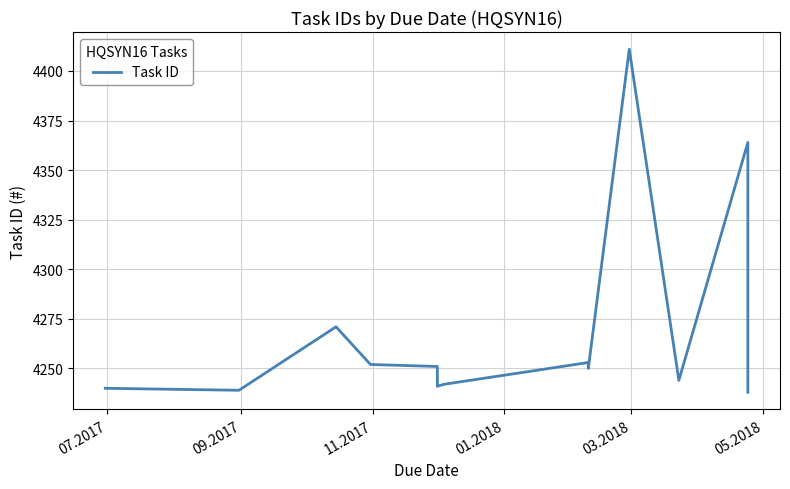

Reading left to right, transcribe all the data shown in this chart.

4240	4239	4271	4252	4251	4241	4242	4253	4250	4411	4244	4364	4238